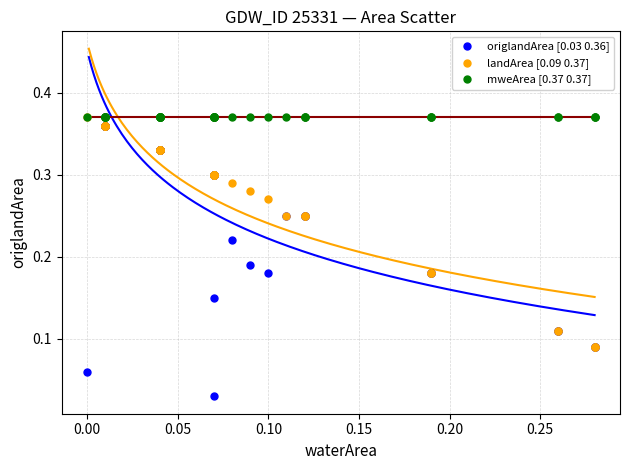

What are all the series names shown in the legend?

origlandArea [0.03 0.36], landArea [0.09 0.37], mweArea [0.37 0.37]